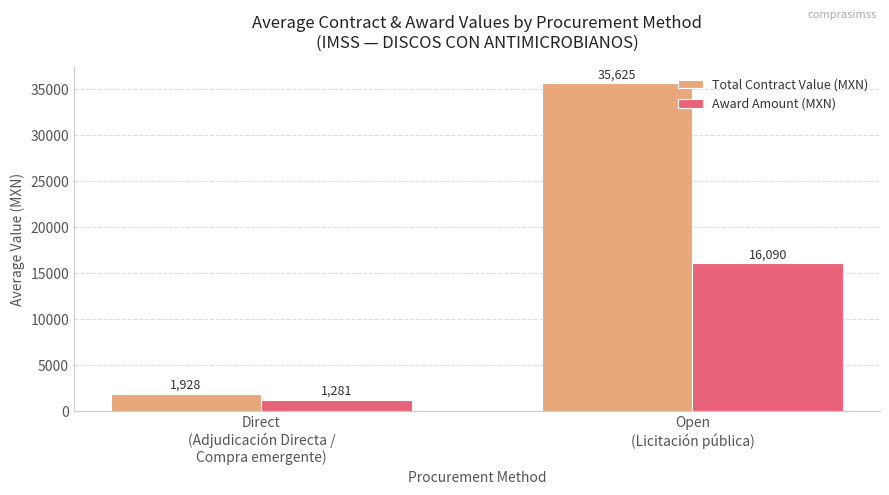

List the series in order of their overall mean, lowest first.

Award Amount (MXN), Total Contract Value (MXN)